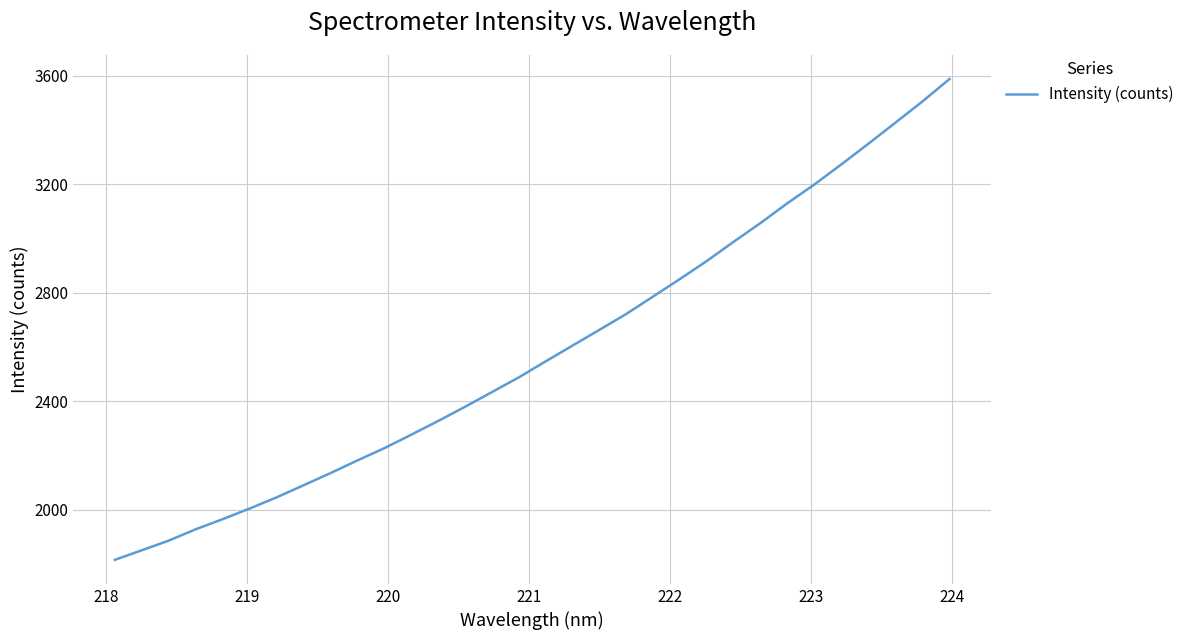

What is the smallest value displayed?

1815.2